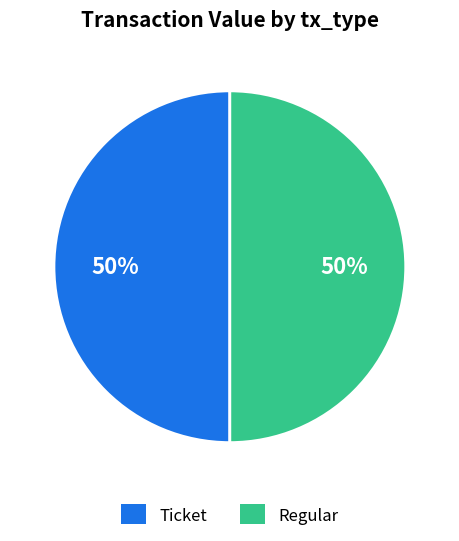

To the nearest percent, what is the average slice percentage?

50%